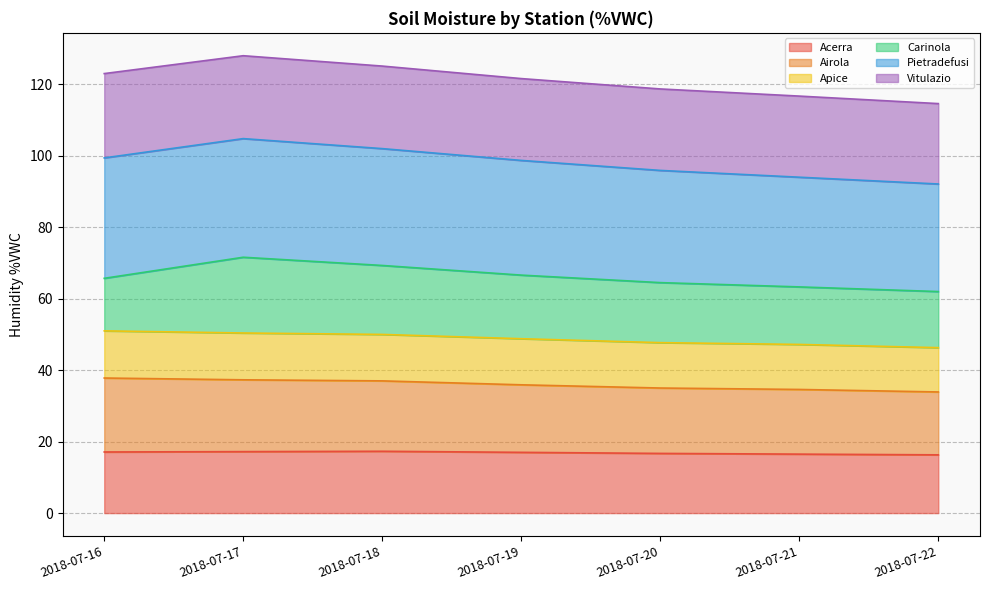

Is it true that Acerra equals 17.2 at 2018-07-17?

True